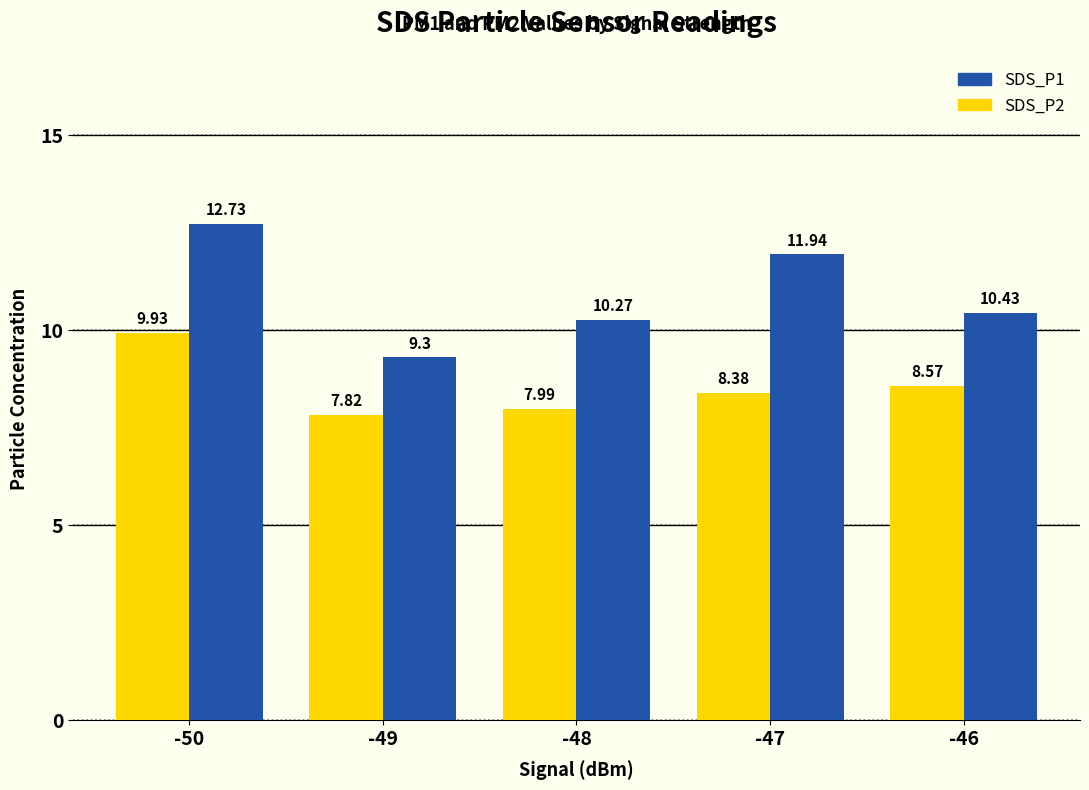

What is the sum of all SDS_P2 values?

42.7